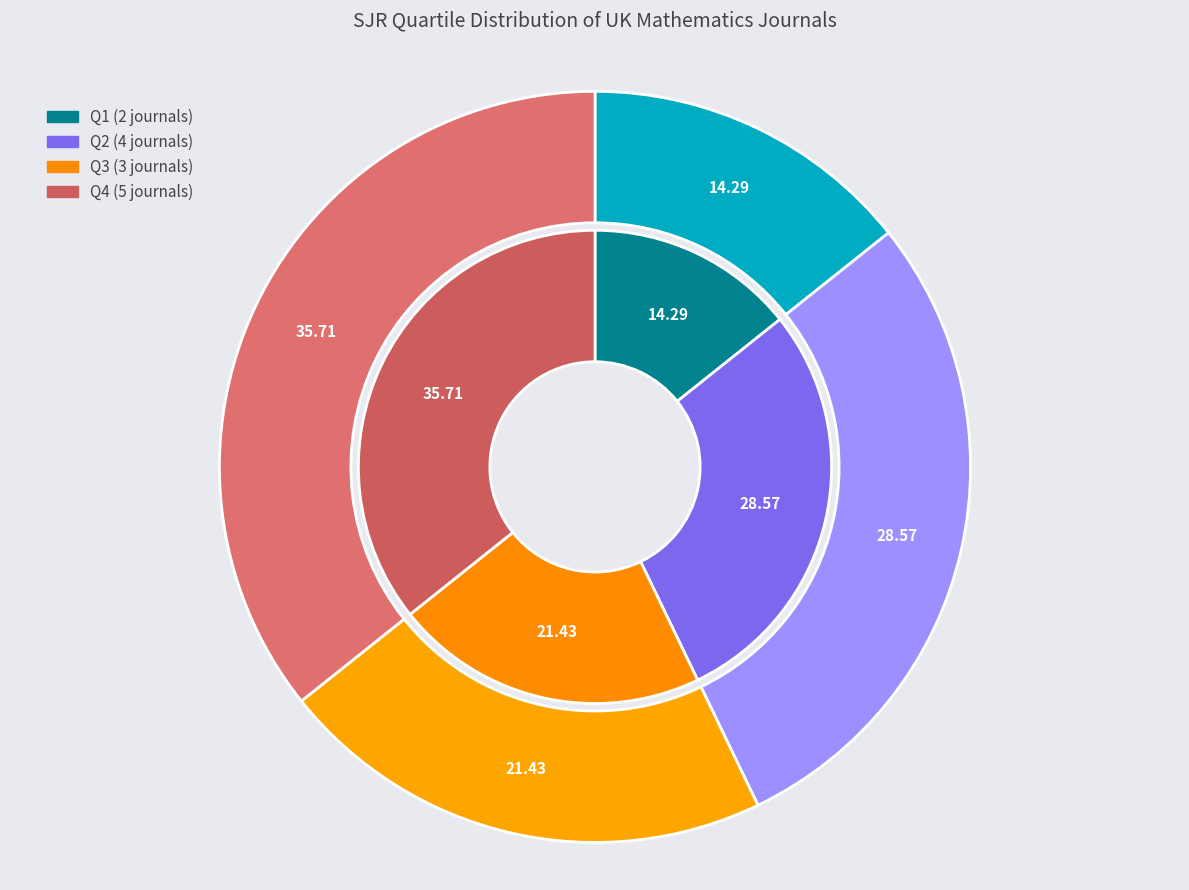

What percentage do Q2 and Q3 together represent?

50.0%